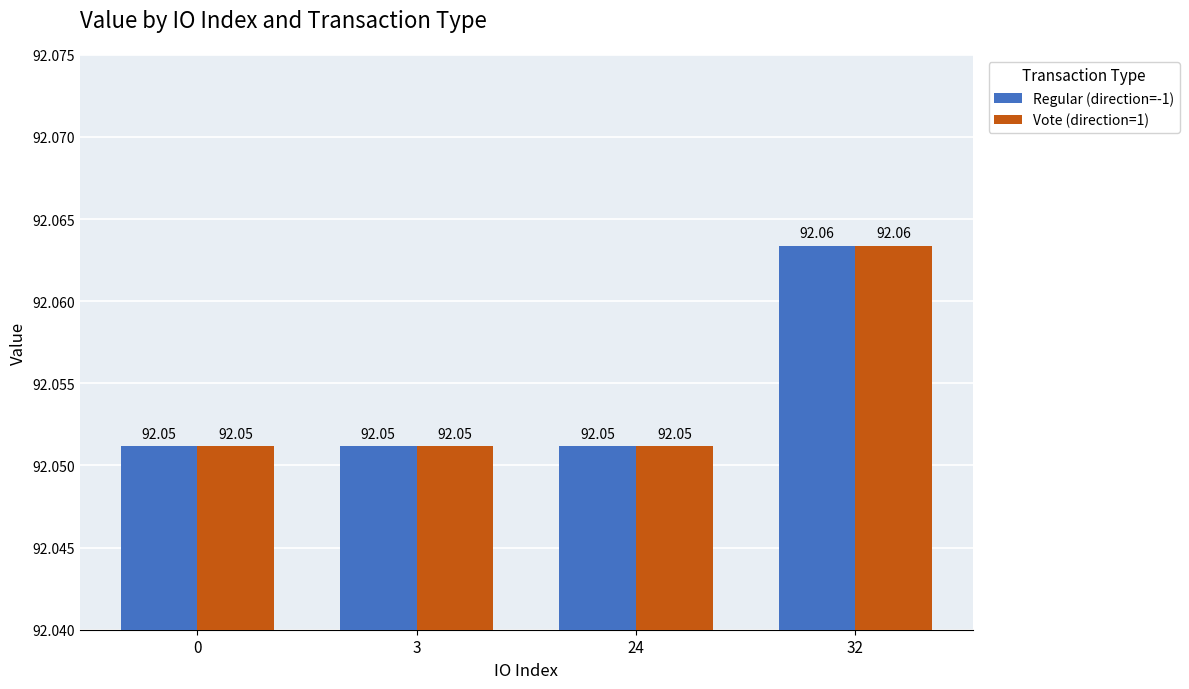

How many groups of bars are there?

4